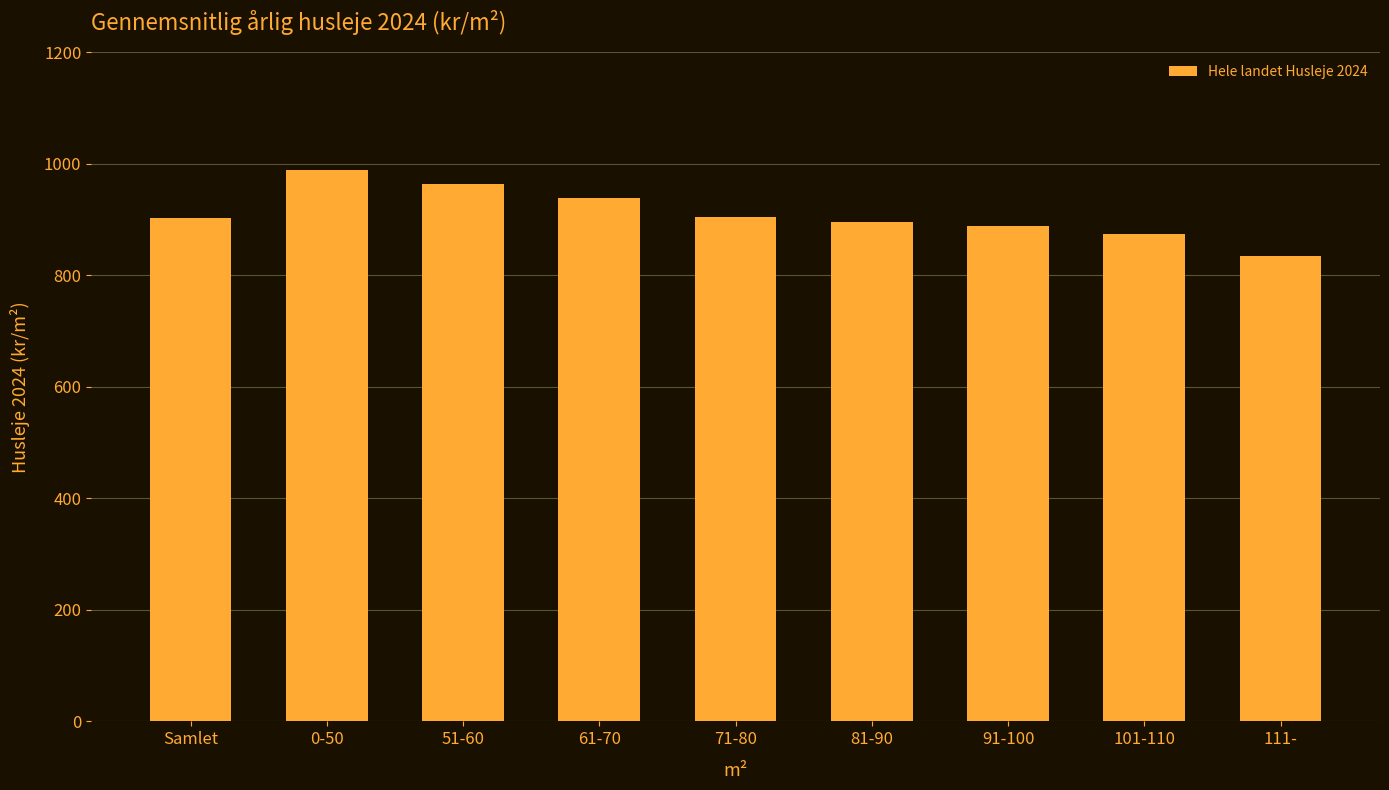

Read the value at 111-, to the nearest 10.

830